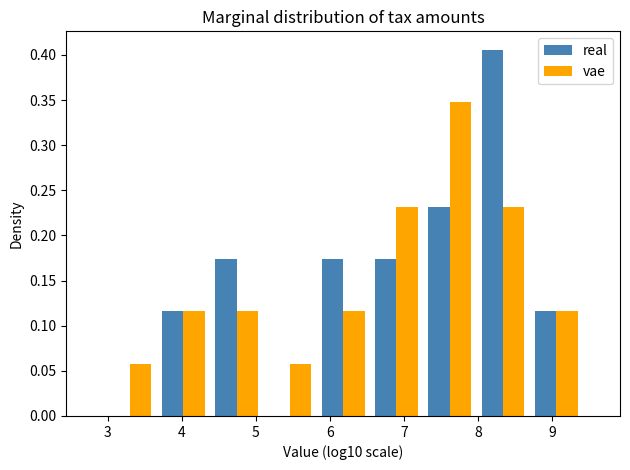

What is the height of the real bar covering 5.8 to 6.5 on the x-axis? Neither the bar edges nor the heights are printed on the chart, so give them approximately, as read against the axes.

0.175